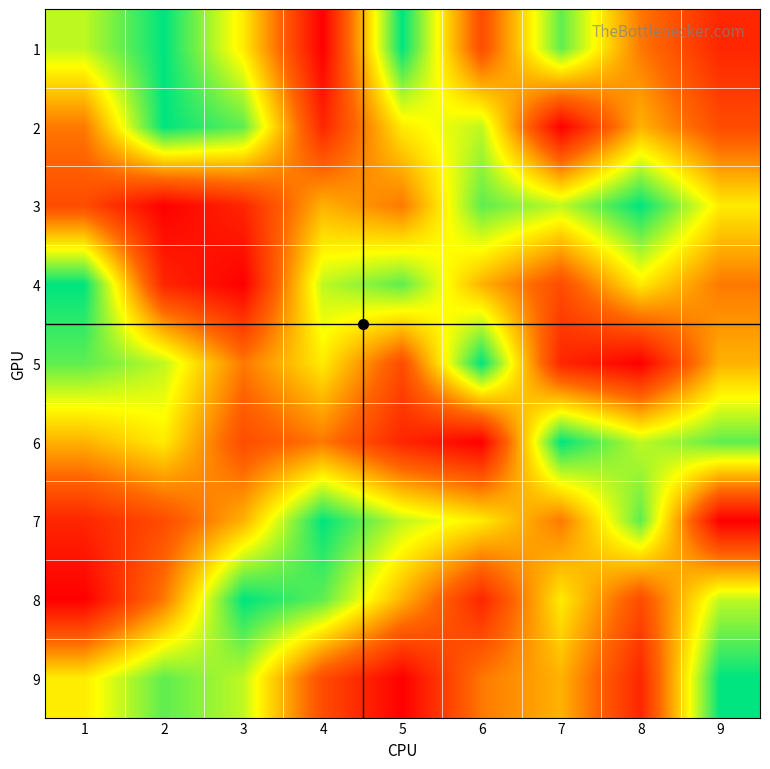

Reading left to right, transcribe all the data shown in this chart.

1: 1=7	2=9	3=6	4=1	5=9	6=3	7=8	8=4	9=2
2: 1=4	2=9	3=8	4=2	5=6	6=7	7=1	8=5	9=3
3: 1=3	2=1	3=2	4=5	5=4	6=8	7=7	8=9	9=6
4: 1=9	2=2	3=1	4=7	5=8	6=5	7=3	8=6	9=4
5: 1=8	2=7	3=4	4=6	5=3	6=9	7=2	8=1	9=5
6: 1=5	2=6	3=3	4=4	5=2	6=1	7=9	8=7	9=8
7: 1=2	2=3	3=5	4=9	5=7	6=6	7=4	8=8	9=1
8: 1=1	2=4	3=9	4=8	5=5	6=2	7=6	8=3	9=7
9: 1=6	2=8	3=7	4=3	5=1	6=4	7=5	8=2	9=9